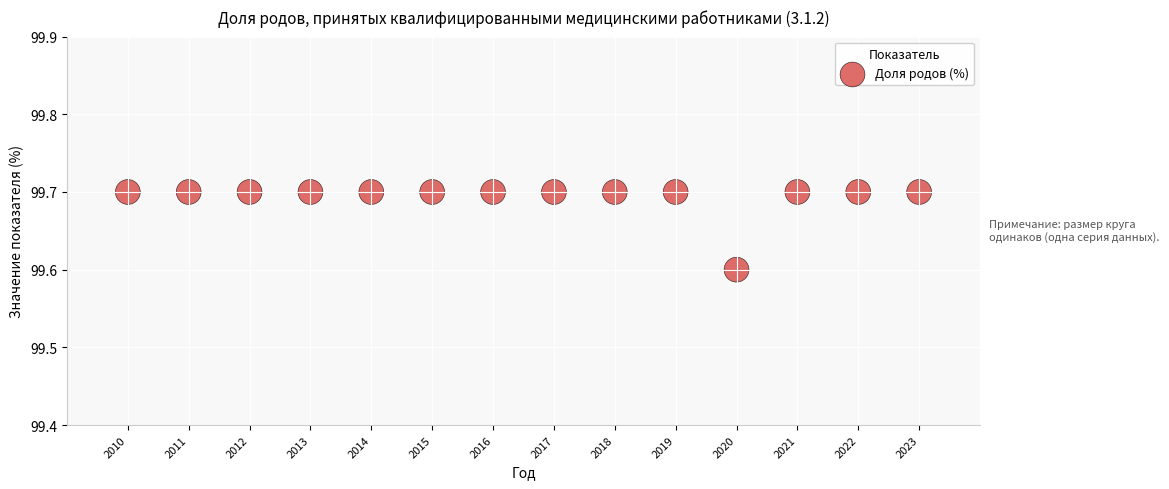

What Y value in the scatter plot is closest to 99?

99.6